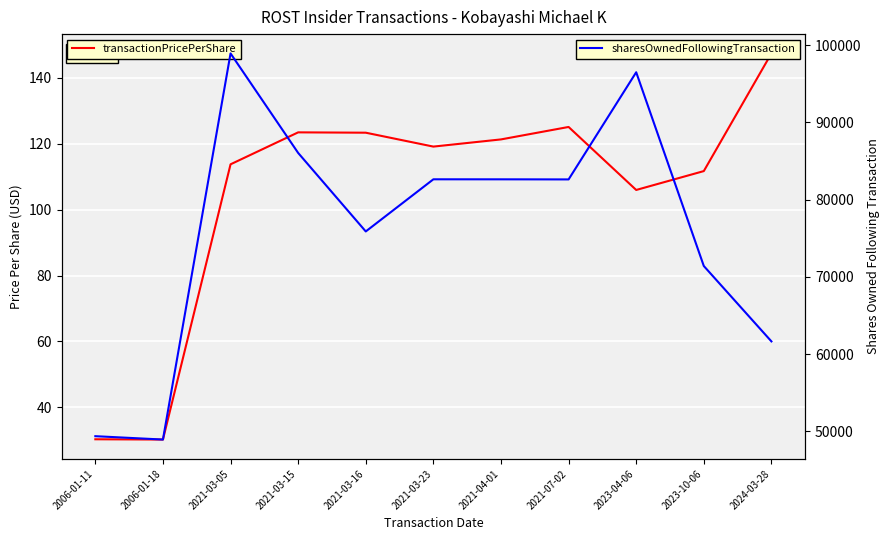

Rank the series at 2023-10-06 from highest to lowest value.

sharesOwnedFollowingTransaction, transactionPricePerShare